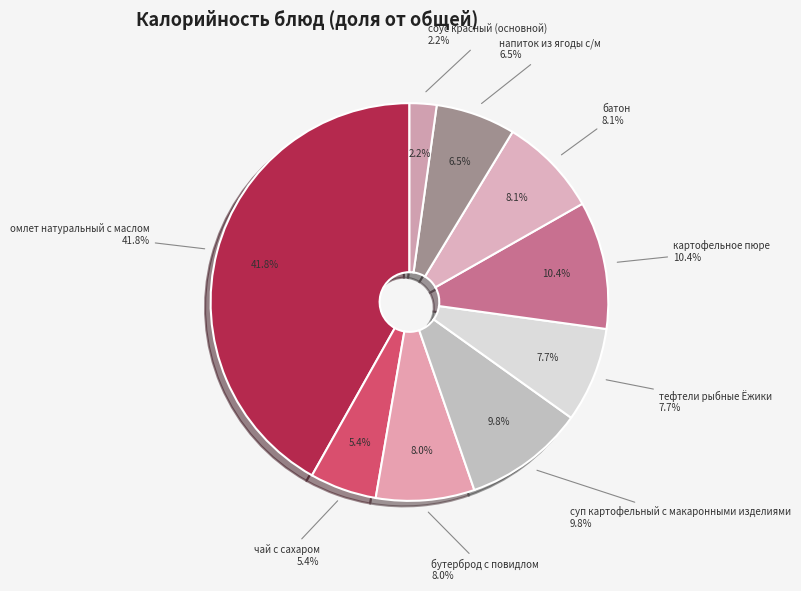

To the nearest percent, what percentage of the pie is тефтели рыбные Ёжики?

8%